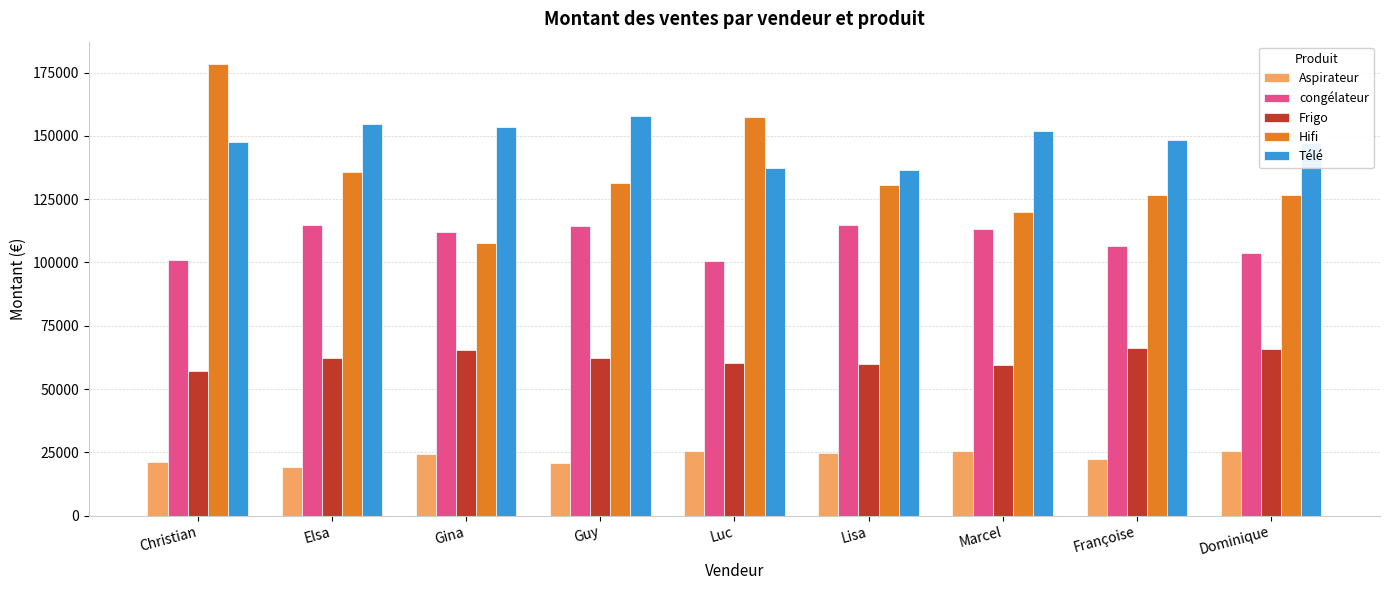

Rank the series by their maximum value, from highest to lowest.

Hifi, Télé, congélateur, Frigo, Aspirateur